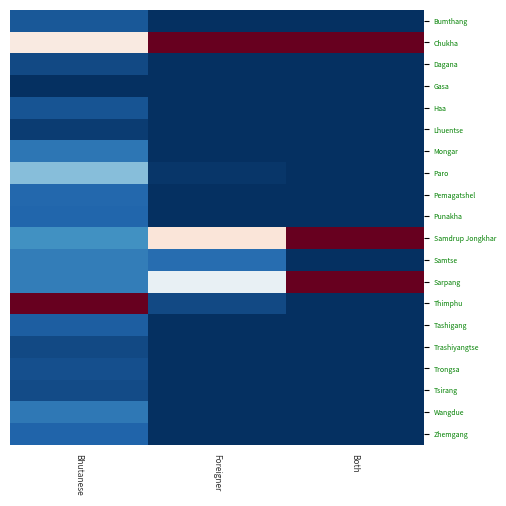

How many distinct data groups are displayed?

20